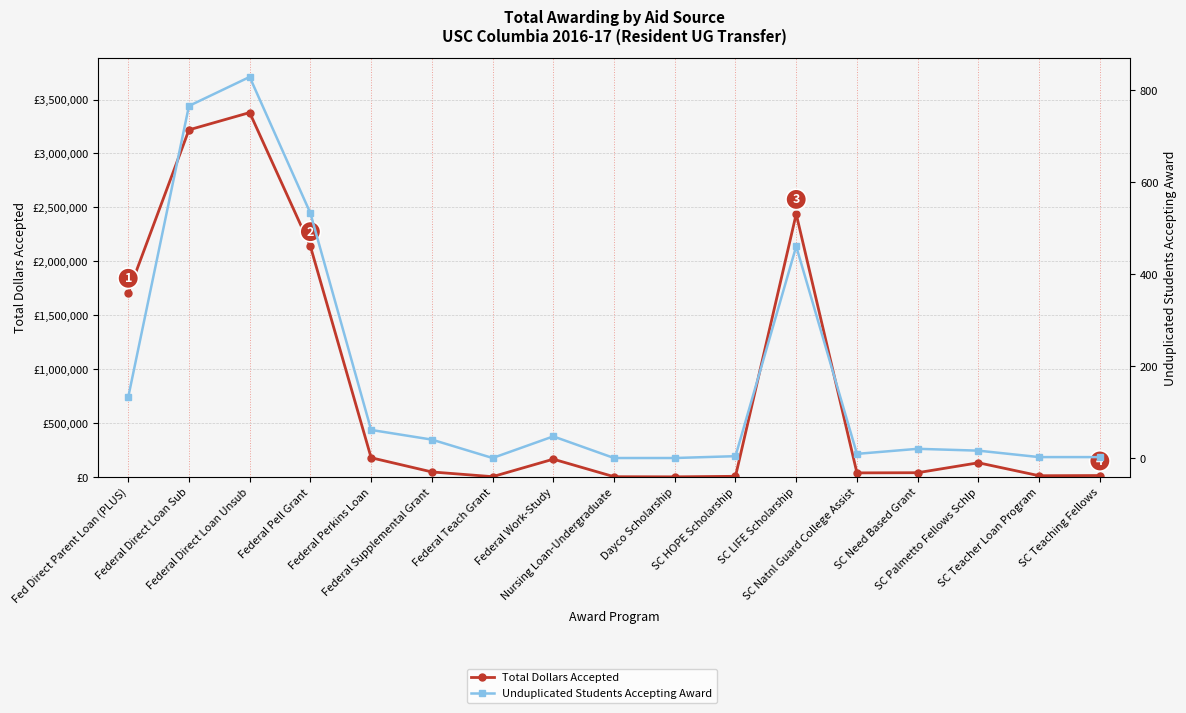

At which category does Unduplicated Students Accepting Award reach its first local valley?

Federal Teach Grant